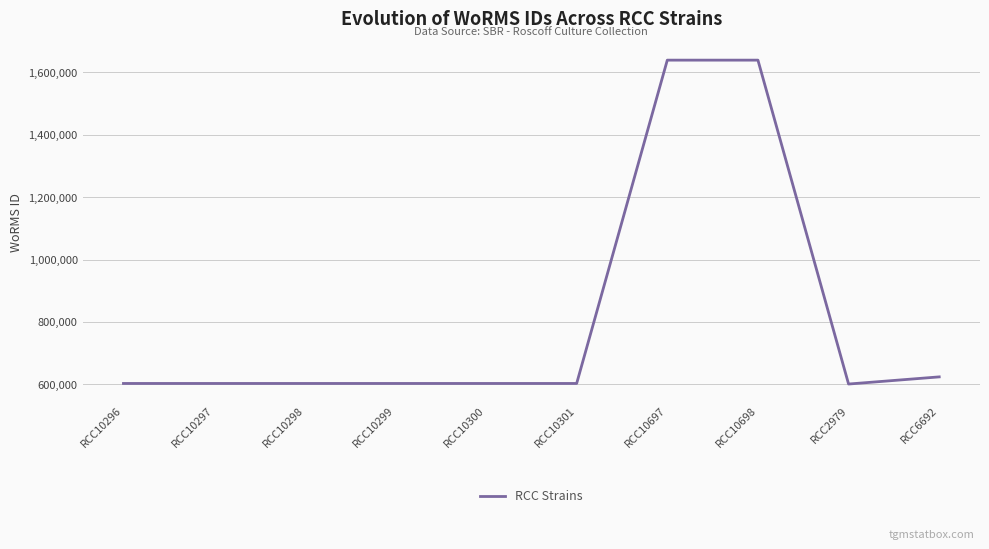

What is the approximate value at RCC10297, to the nearest 50?

602750